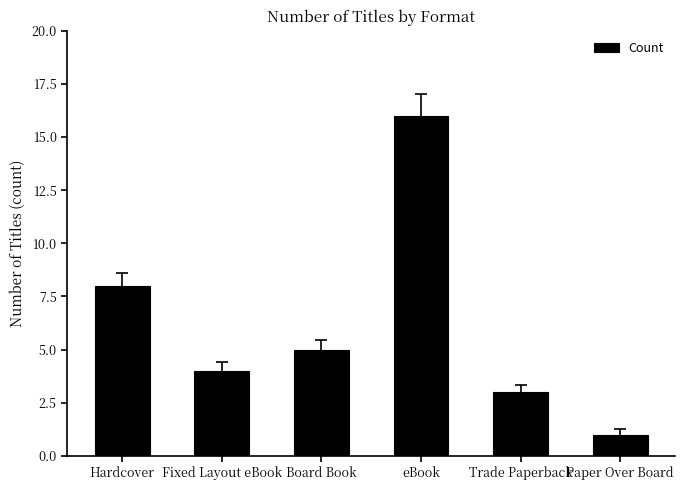

Which has a higher value, eBook or Trade Paperback?

eBook